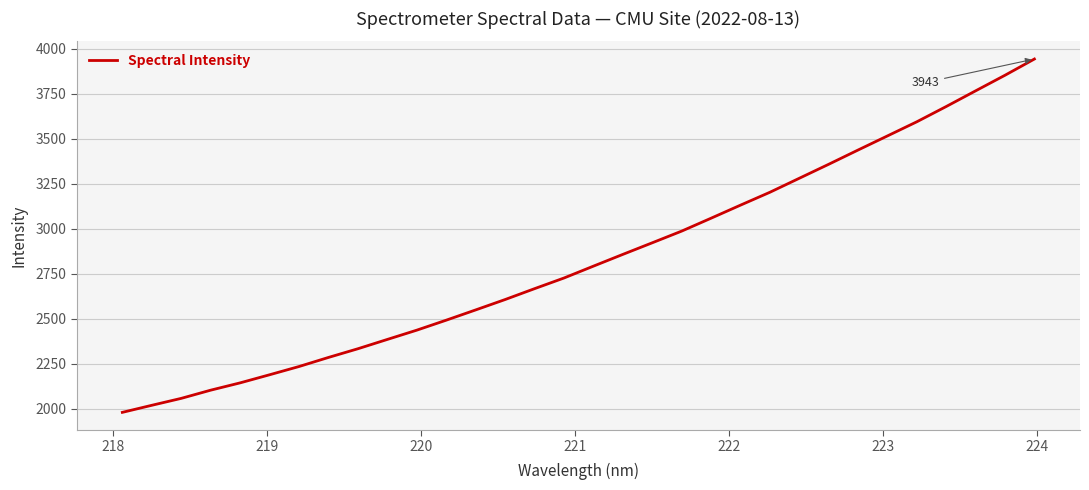

What is the difference between the maximum and minimum values?

1962.1